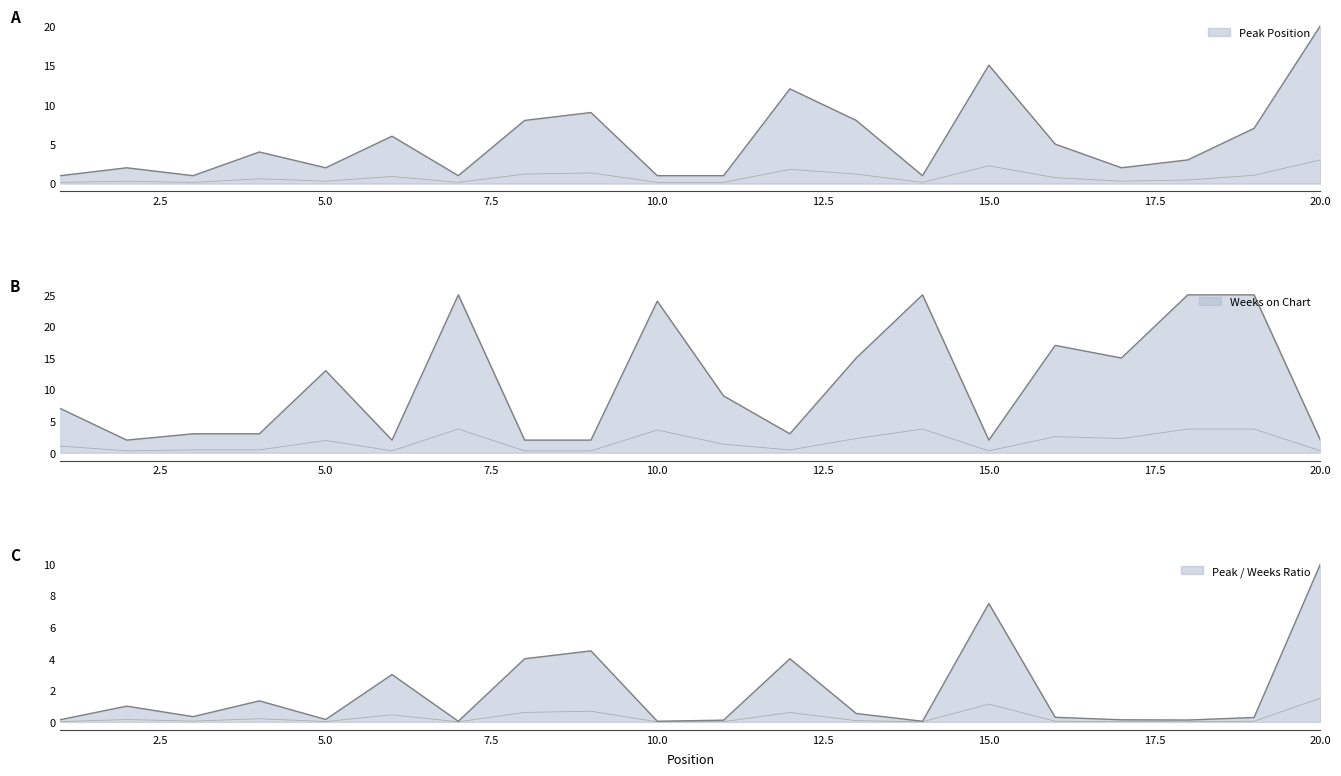

How many intersections are there between Weeks on Chart and Peak Position?

11